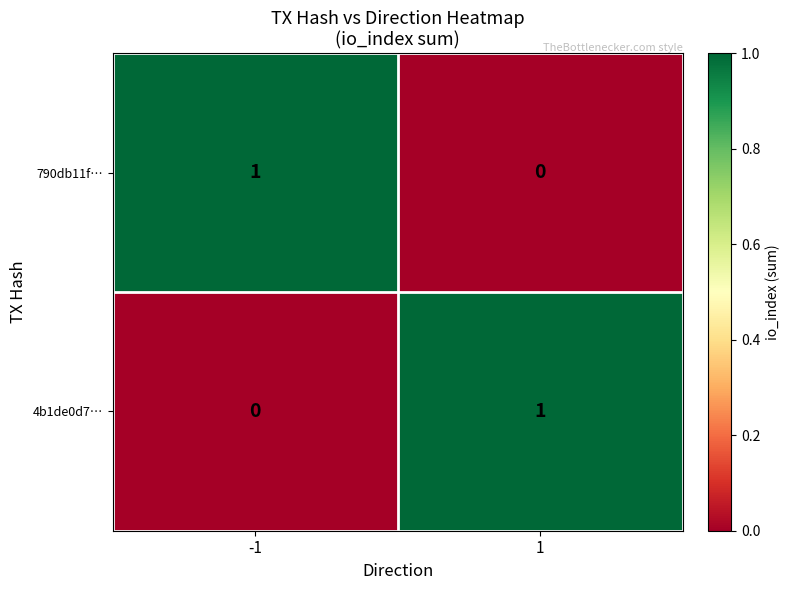

True or false: 4b1de0d7… has a value of 0 at 1.

False